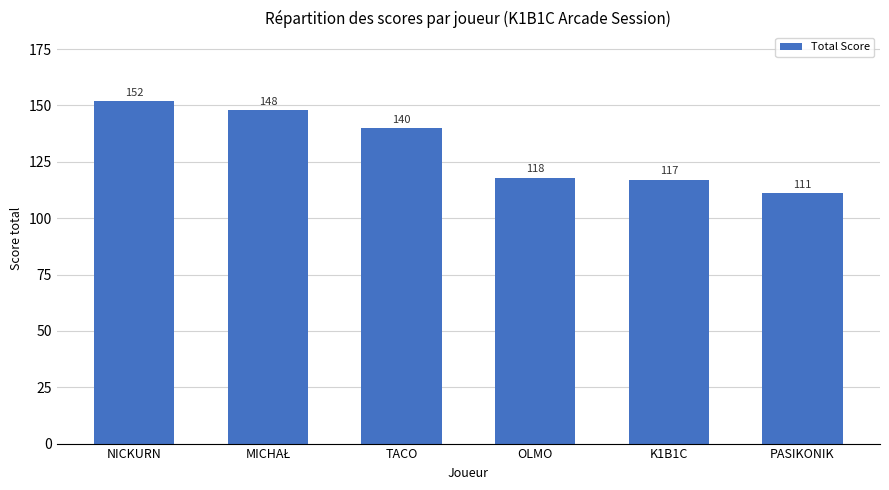

How many bars are there in total?

6